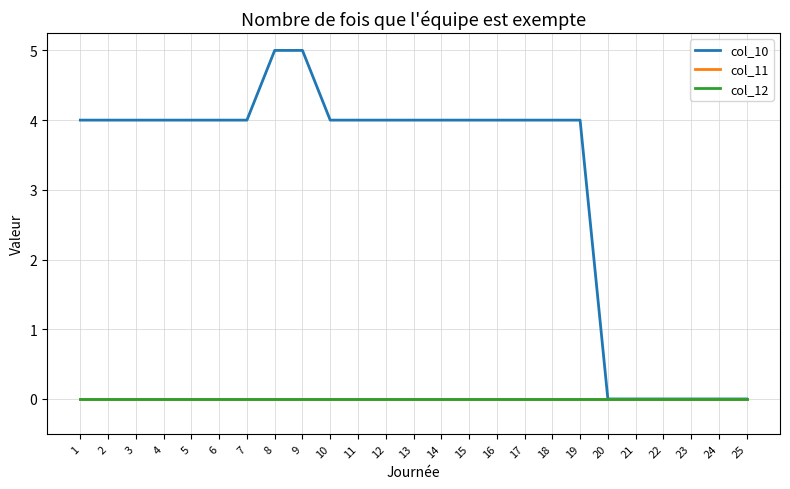

What is the difference between the highest and lowest values at 15?

4